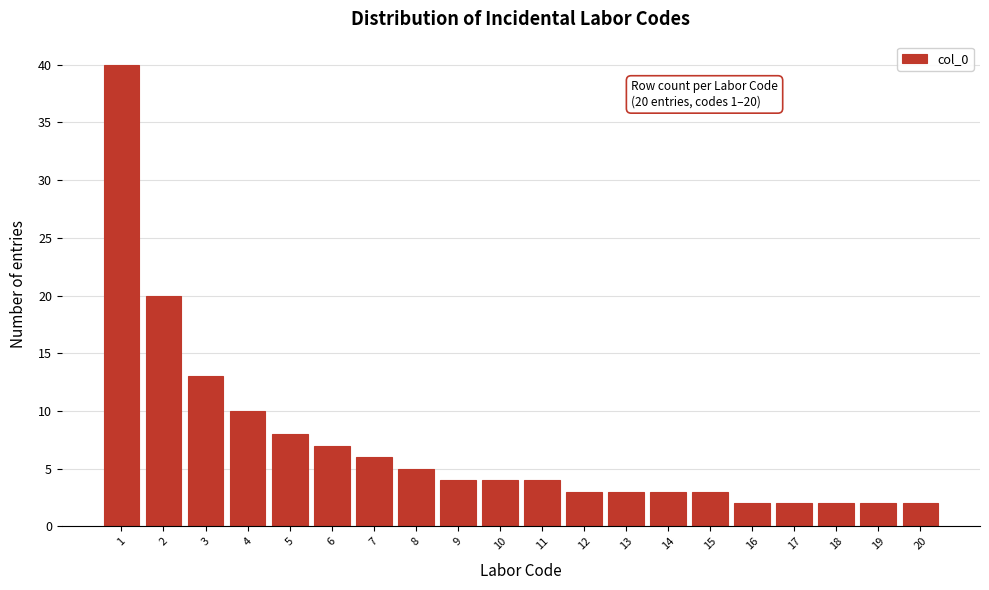

Reading left to right, list all the values displayed in this chart.

1=40	2=20	3=13	4=10	5=8	6=7	7=6	8=5	9=4	10=4	11=4	12=3	13=3	14=3	15=3	16=2	17=2	18=2	19=2	20=2